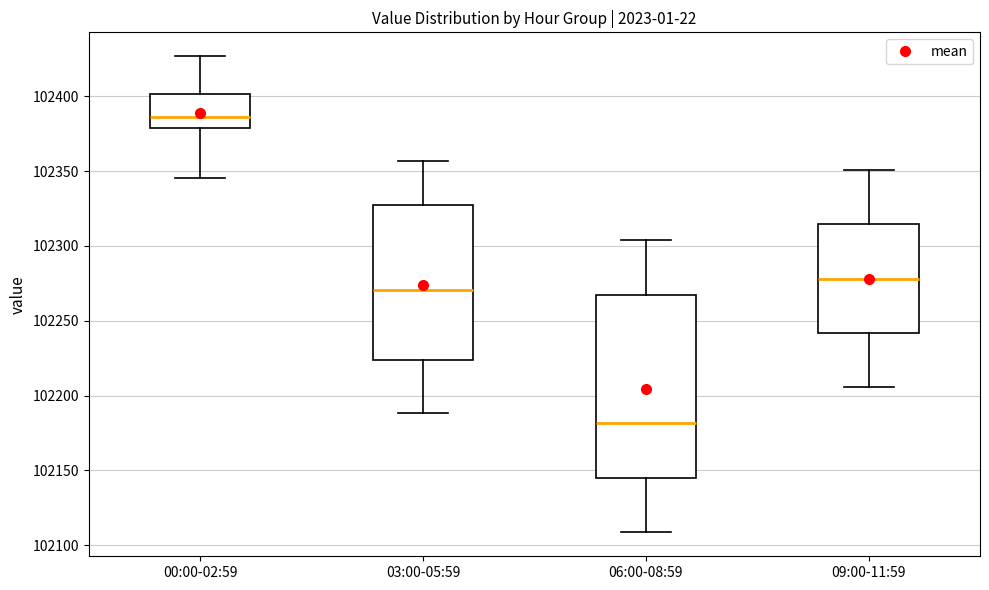

Reading left to right, read every box against the y-axis: the position of its median line, the range the box covers, and the ends of its whiskers. The values are not printed on the chart, so give them approximately, as read against the axis.

00:00-02:59: median 102385, box 102380 to 102400, whiskers 102345 to 102425
03:00-05:59: median 102270, box 102225 to 102325, whiskers 102190 to 102355
06:00-08:59: median 102180, box 102145 to 102265, whiskers 102110 to 102305
09:00-11:59: median 102280, box 102240 to 102315, whiskers 102205 to 102350